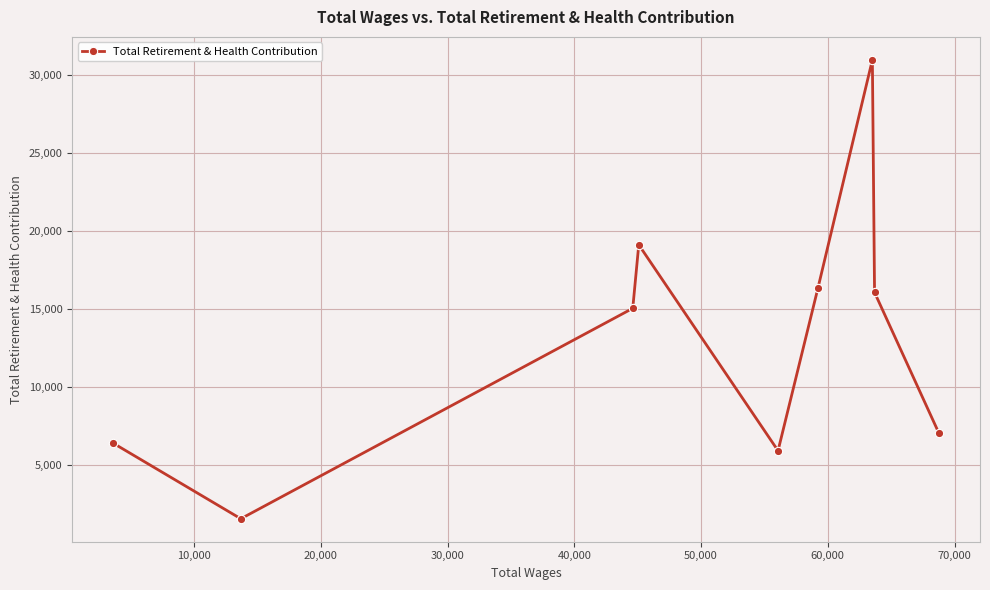

What is the average value?

13188